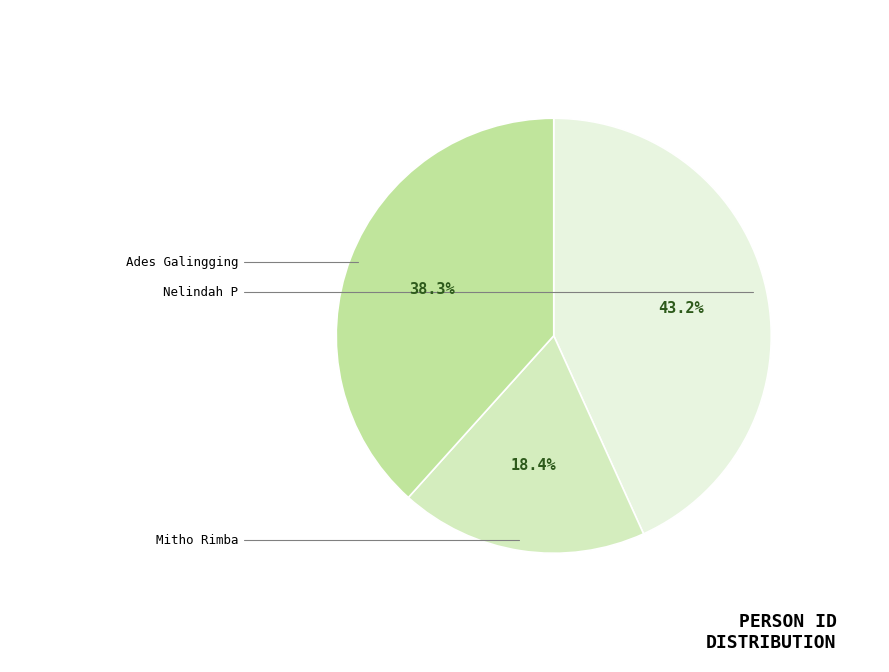

Is there any slice that represents more than half of the pie?

No